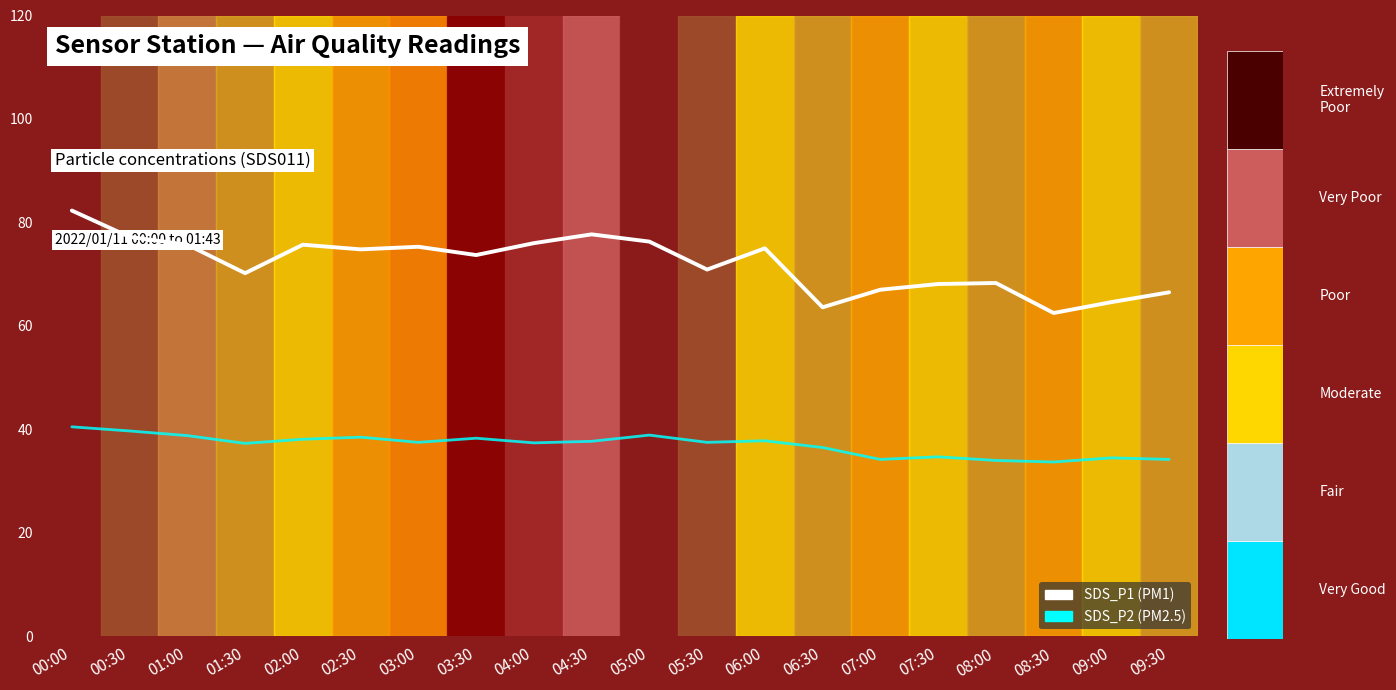

Reading right to left, what are all the values shown in this chart?

SDS_P1: 66.5	64.6	62.5	68.3	68.1	67.0	63.6	75.0	70.9	76.3	77.7	76.0	73.7	75.3	74.8	75.7	70.2	75.7	77.2	82.3
SDS_P2: 34.2	34.5	33.7	34.0	34.7	34.2	36.5	37.8	37.5	38.9	37.7	37.4	38.3	37.5	38.5	38.1	37.3	38.8	39.7	40.5